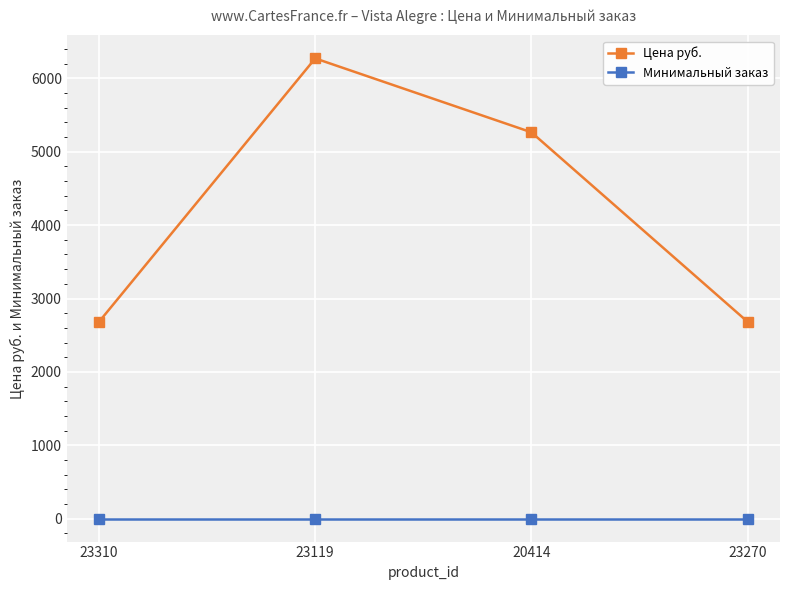

At which category is the sum across all series the highest?

23119